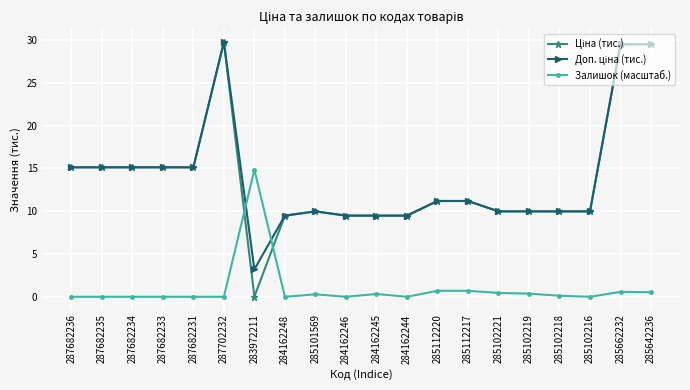

What is the spread (max minus min) of values at 287682236?

15.1